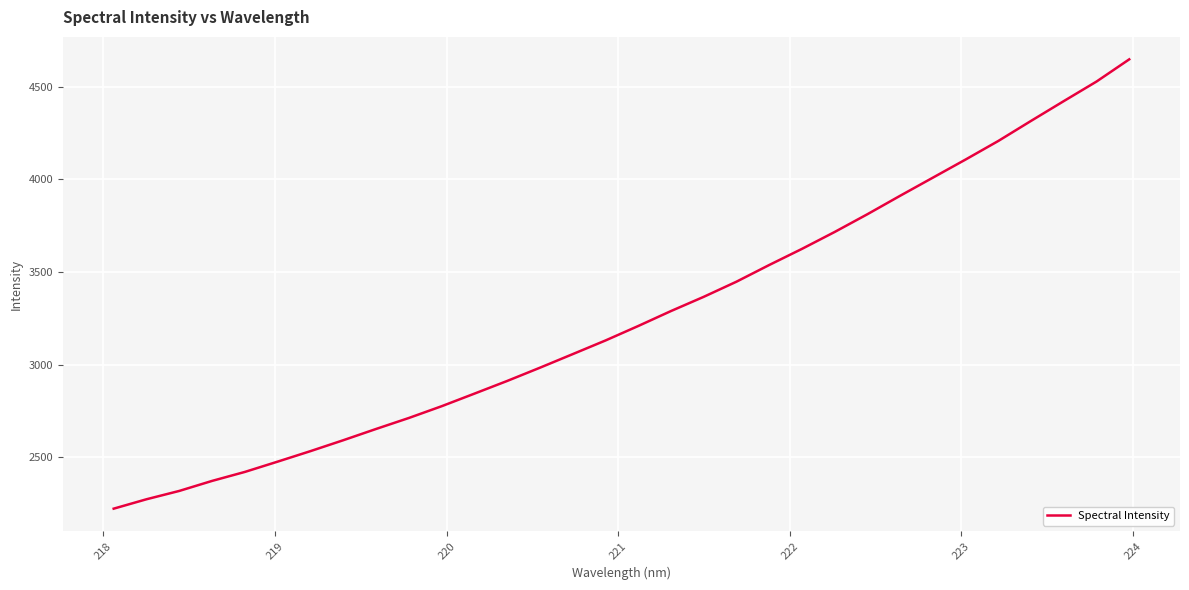

What is the difference between the second highest and second lowest values?

2255.5